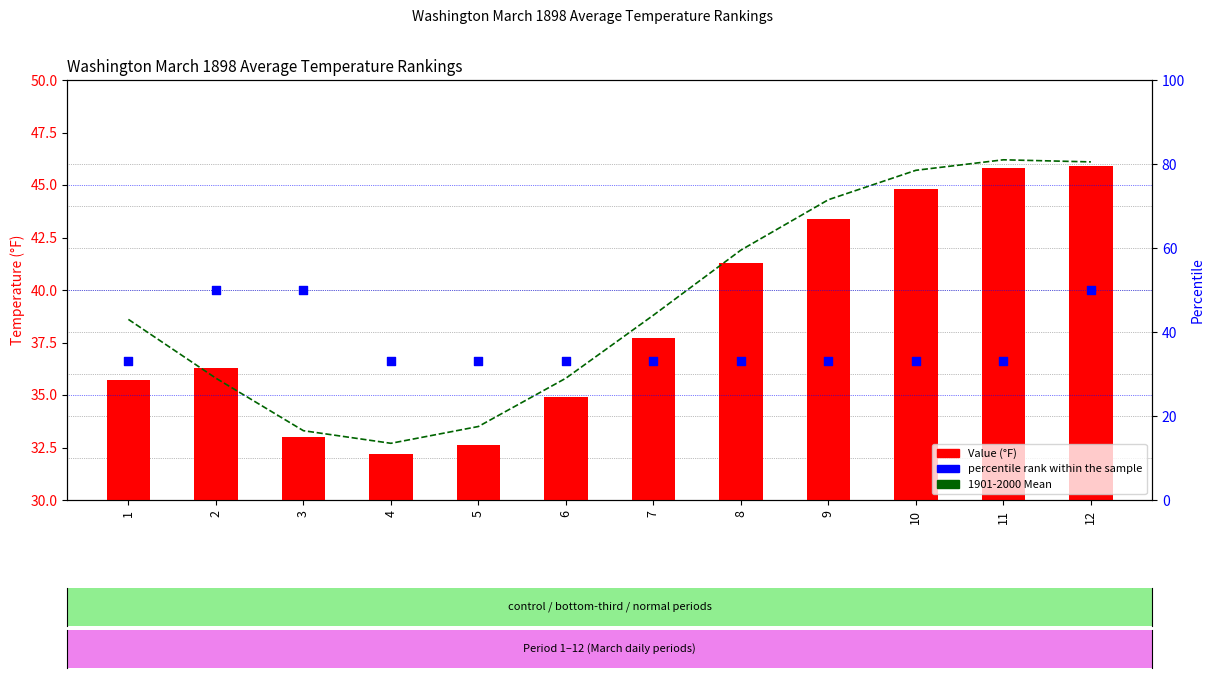

Which series contains the highest Y value?

percentile rank within the sample